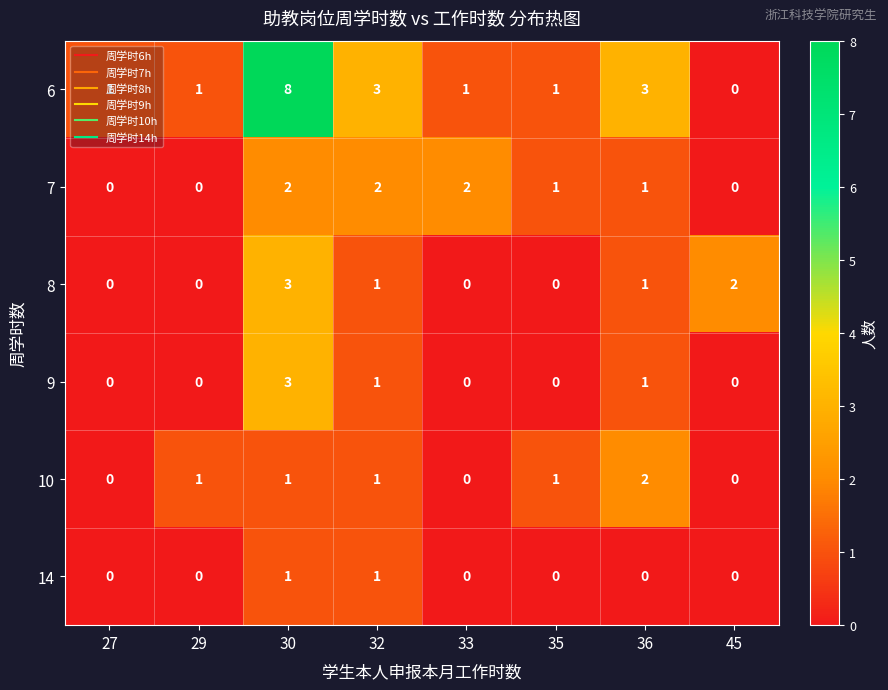

Which series has the largest total across all categories?

6